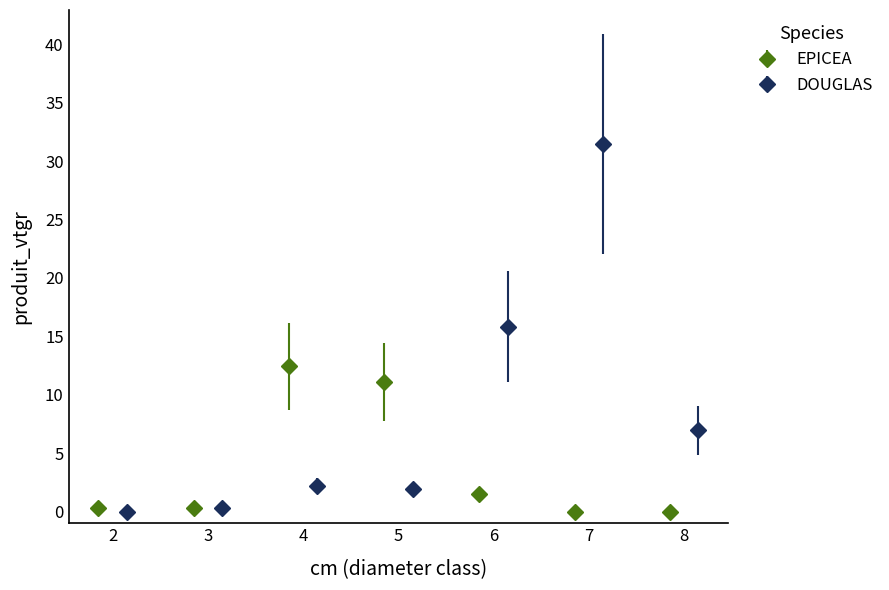

True or false: EPICEA has more than 1 points higher than both neighbors.

False